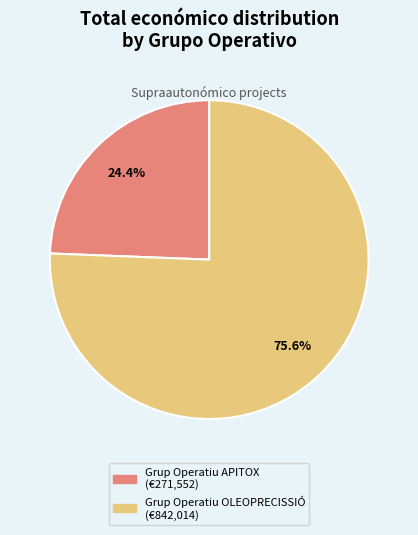

To the nearest percent, what is the combined percentage of Grup Operatiu OLEOPRECISSIÓ and Grup Operatiu APITOX?

100%